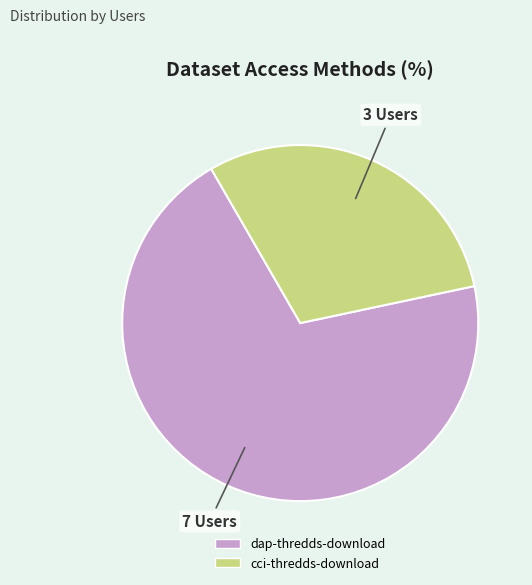

Does dap-thredds-download account for over 50% of the chart?

Yes